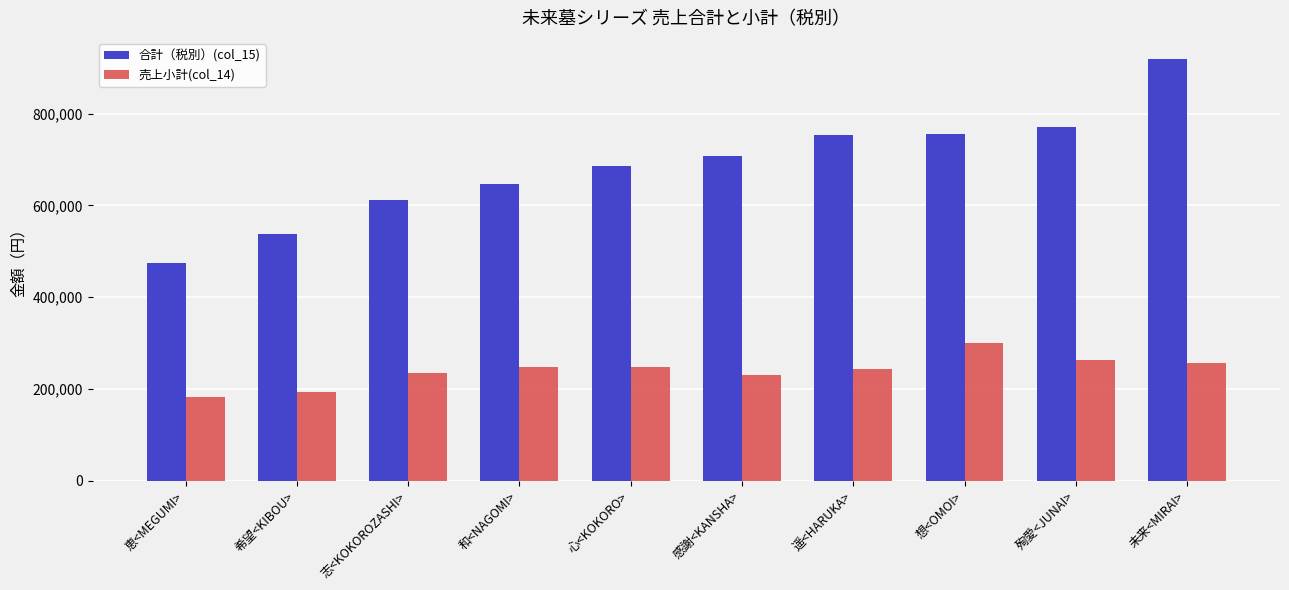

Is it true that 売上小計(col_14) equals 121481 at 希望<KIBOU>?

False